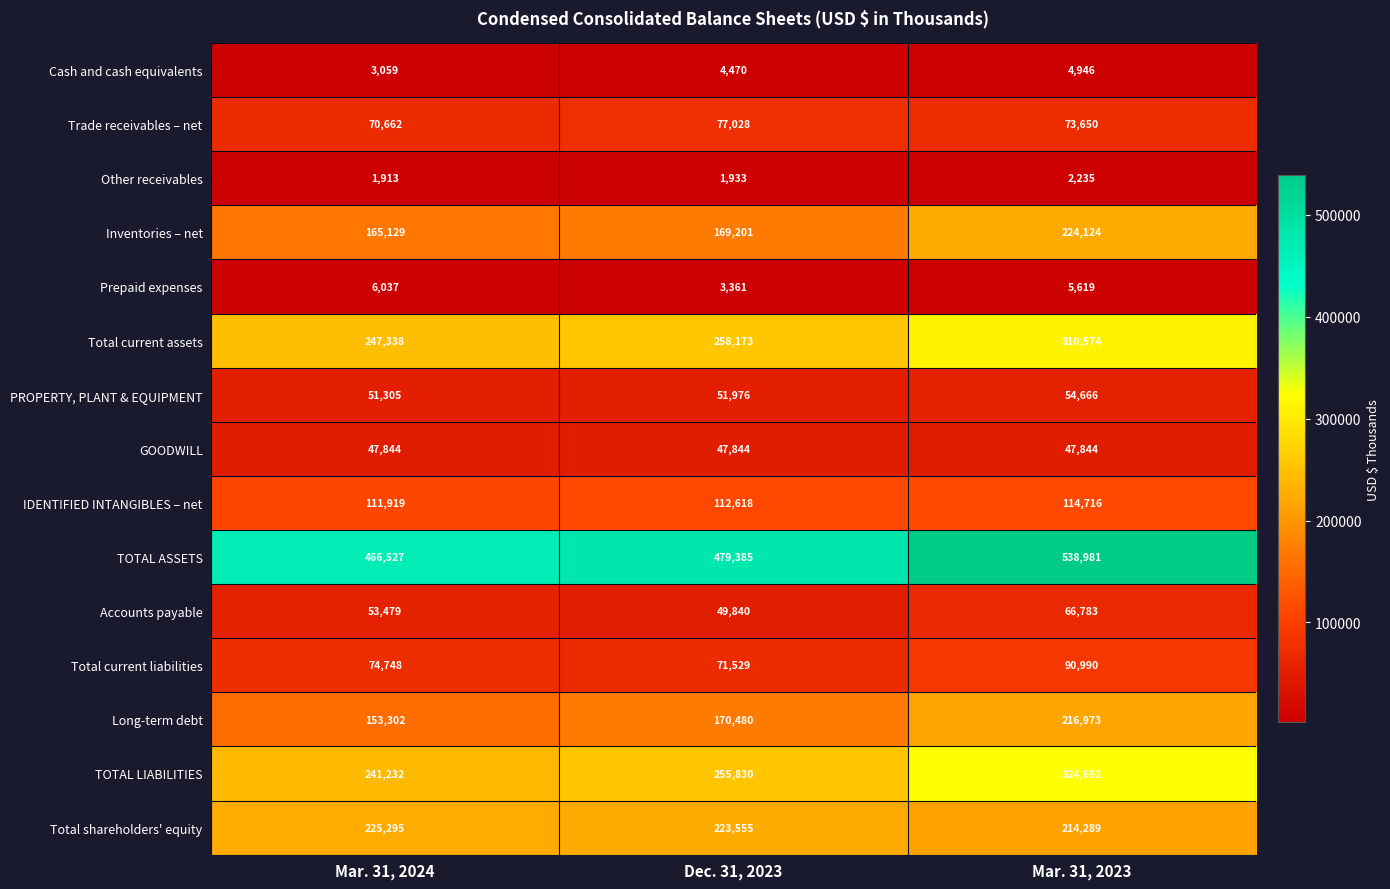

Which series changed the most between Mar. 31, 2024 and Mar. 31, 2023?

TOTAL LIABILITIES